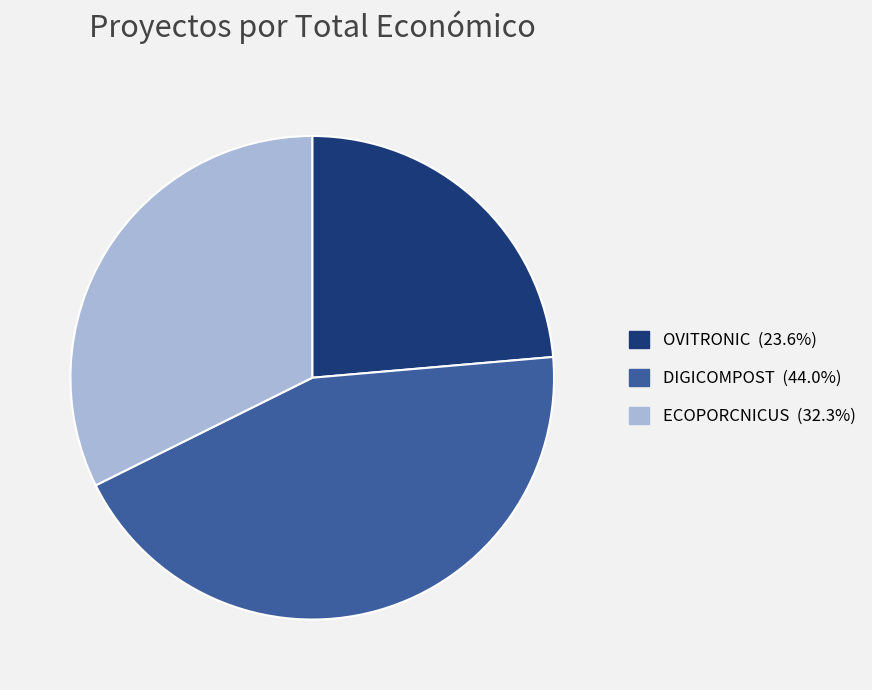

Combined, do ECOPORCNICUS and OVITRONIC account for over 50%?

Yes